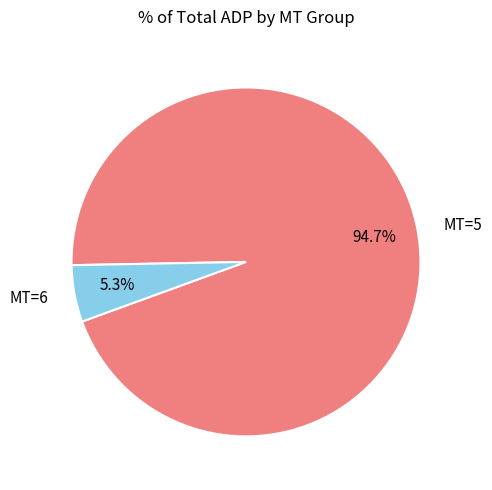

Between MT=5 and MT=6, which is larger?

MT=5